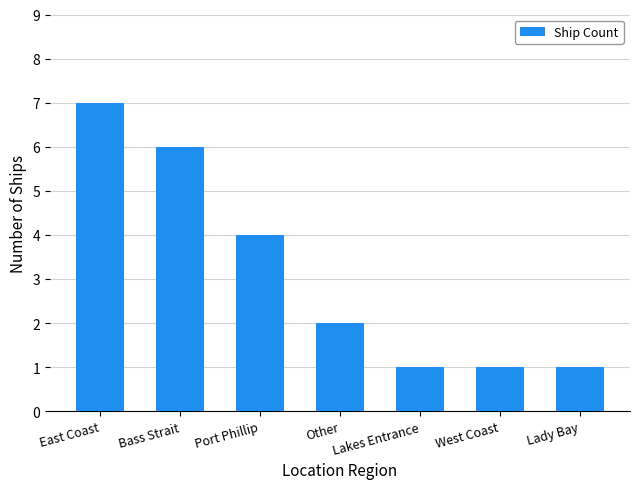

At which label does the data first exceed 2?

East Coast